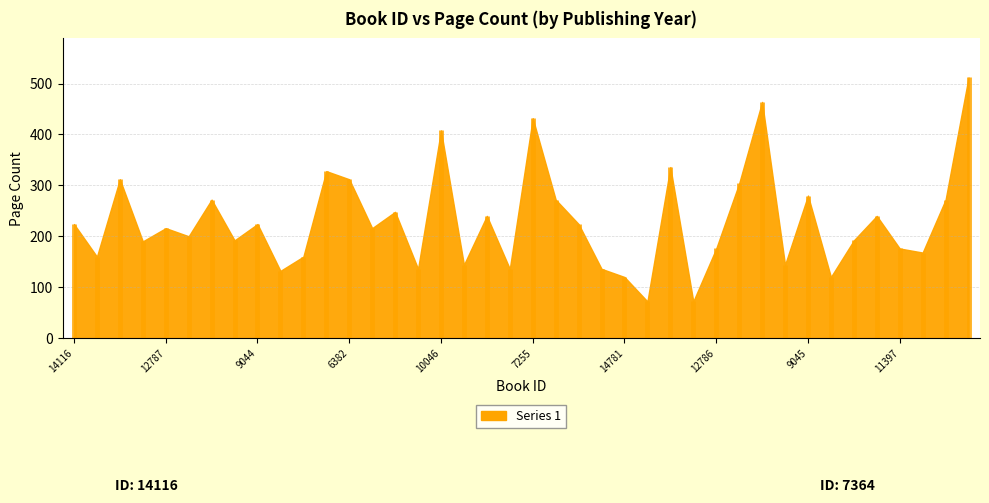

The chart shows a value of 154 at 14892. True or false?

False